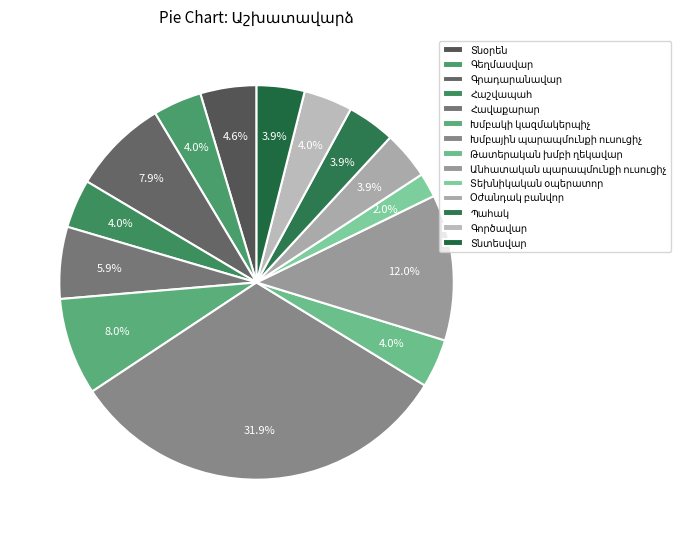

The Գեղմասվար slice represents 4% of the pie. True or false?

True